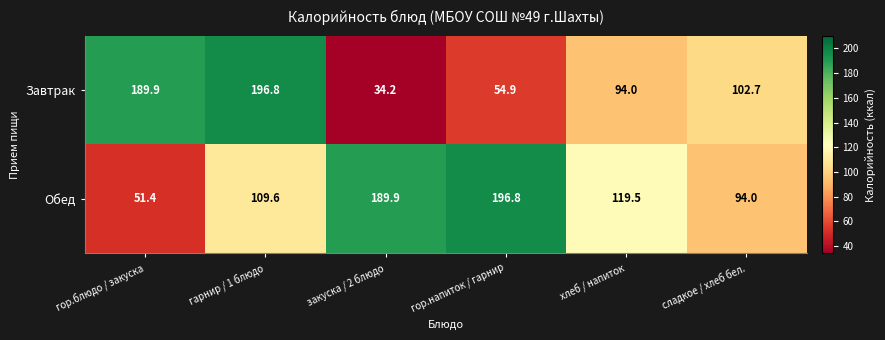

At how many categories does at least one series exceed 175?

4